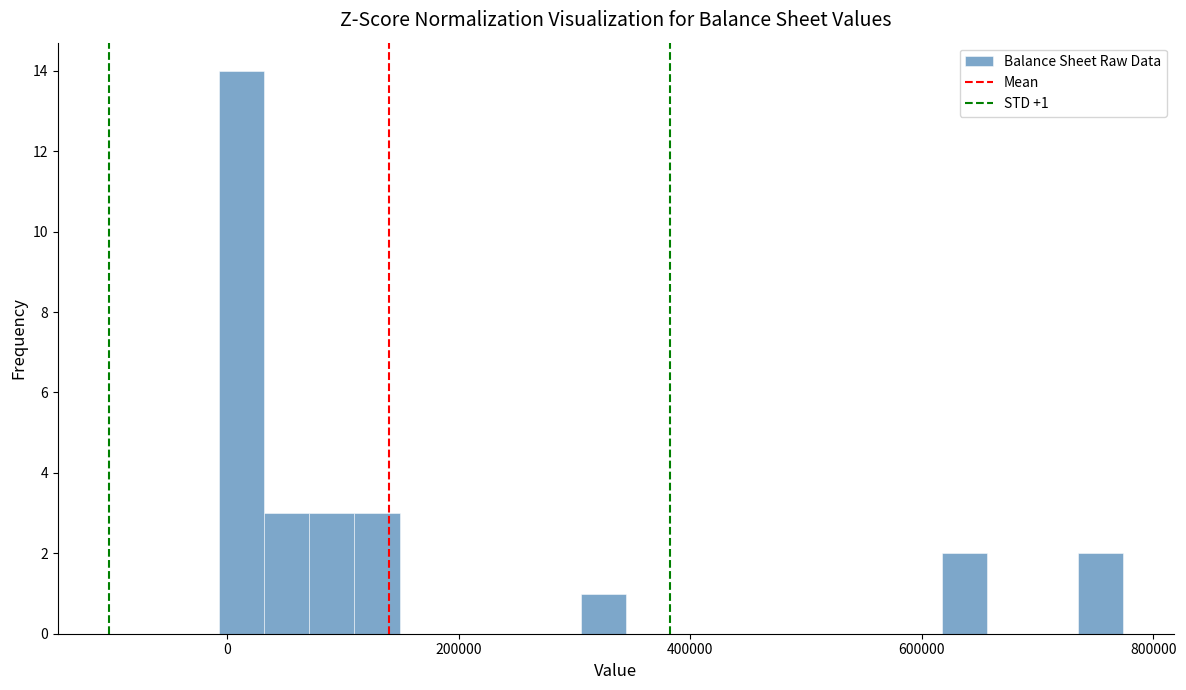

Around what value on the x-axis is the tallest bar? Give the approximate position of its centre, as read against the axis.

20000